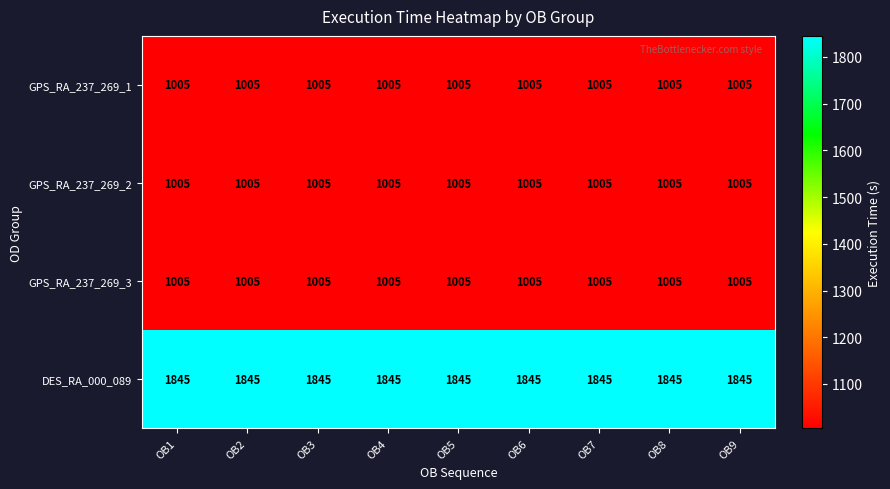

What is the sum of the GPS_RA_237_269_2 values at OB5 and OB3?

2010